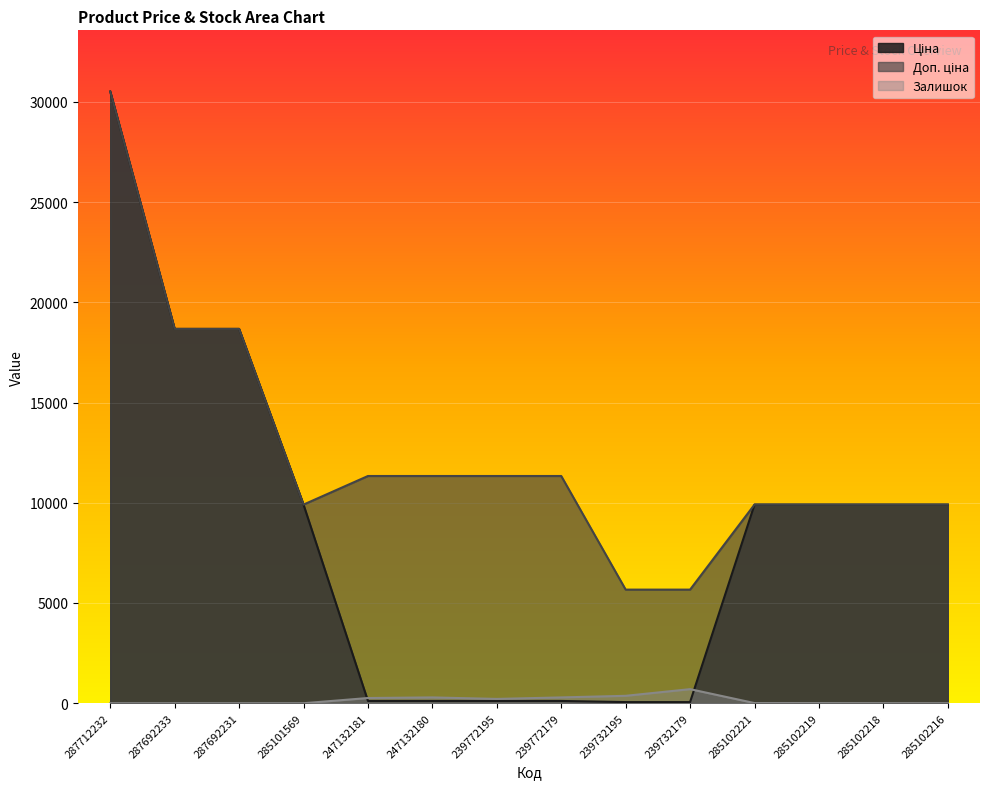

At which label is Ціна closest to 15284?

287692233